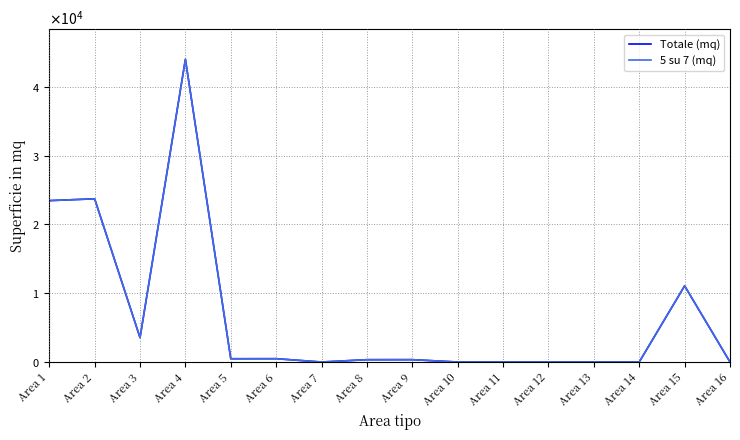

At which label is 5 su 7 (mq) closest to 21994?

Area 1